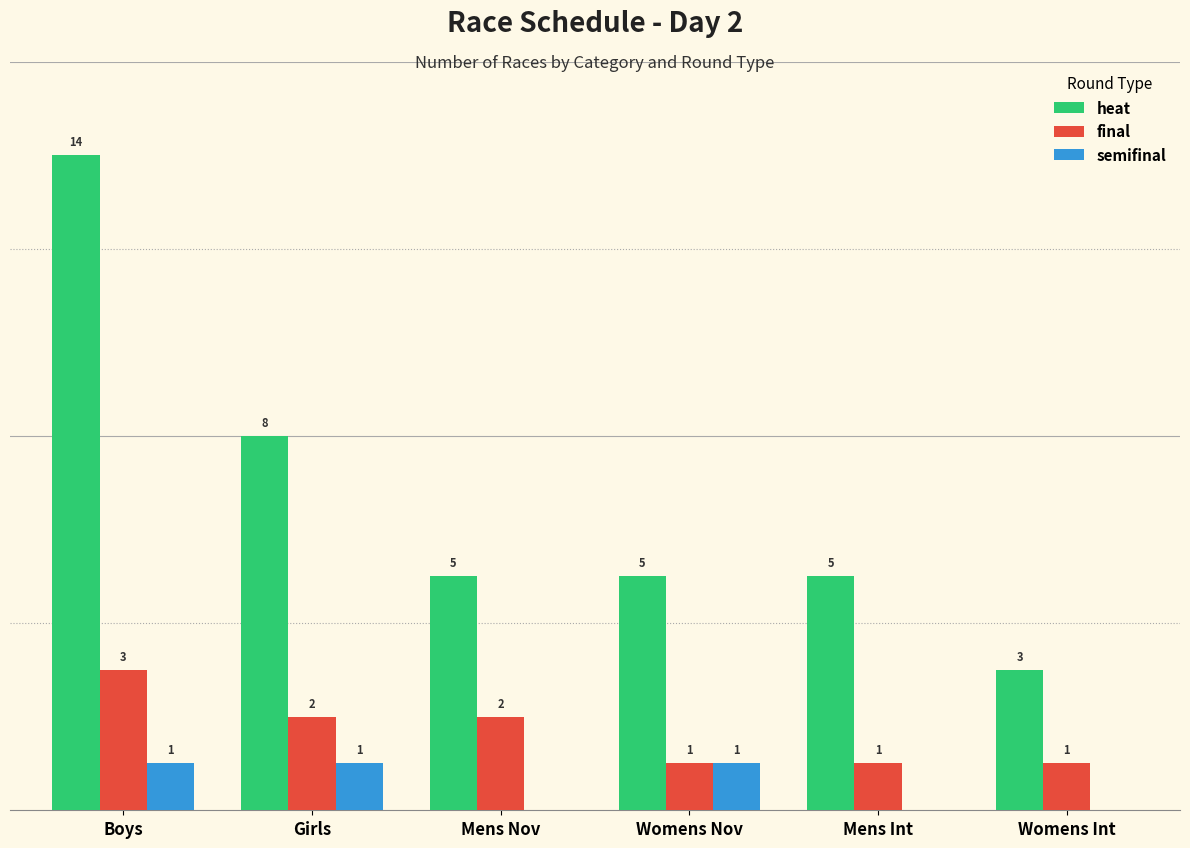

Which category has the highest value across all series?

Boys